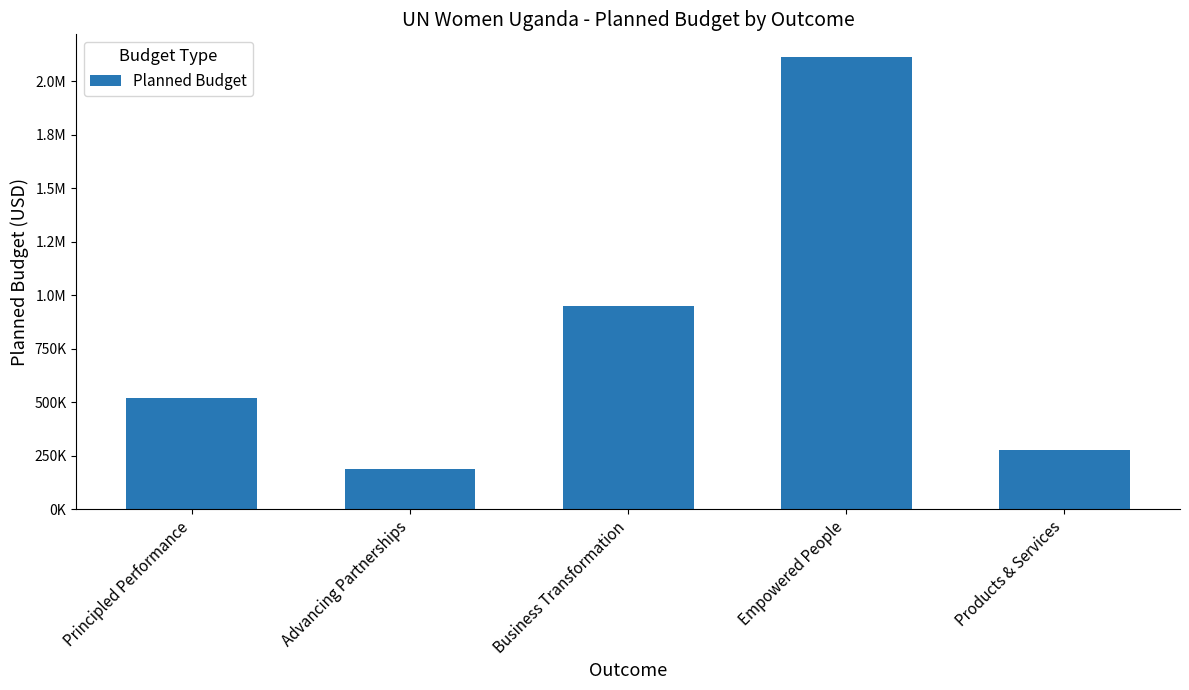

Which category has the highest value across all series?

Empowered People